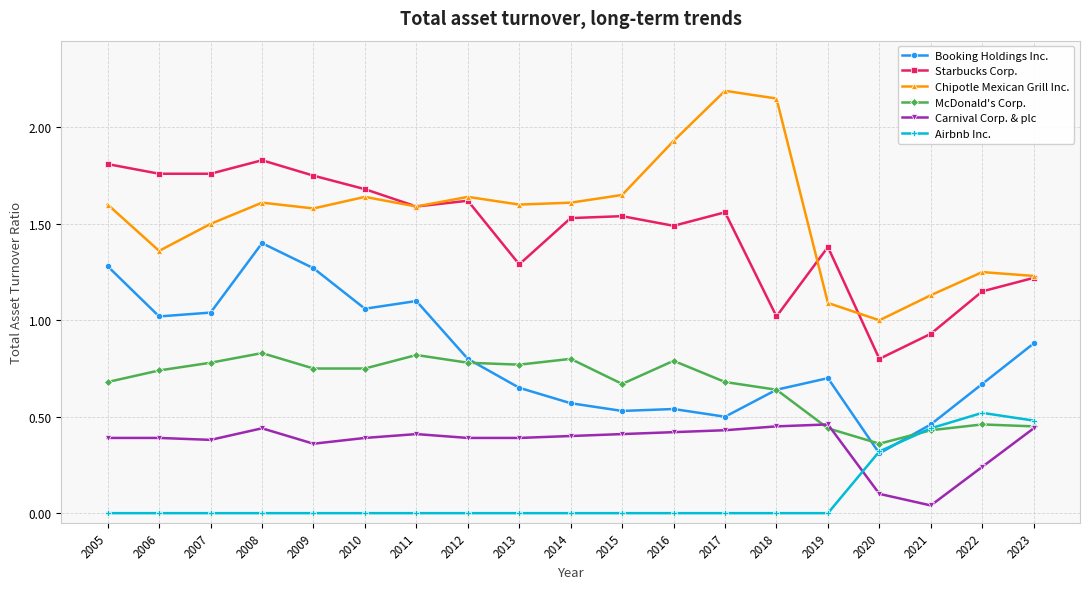

True or false: Starbucks Corp. has more than 1 points higher than both neighbors.

True